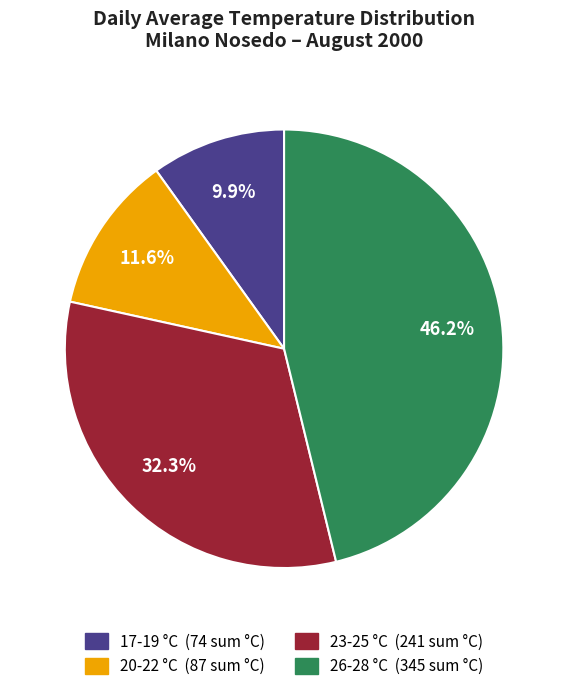

Is there a majority slice in this chart?

No